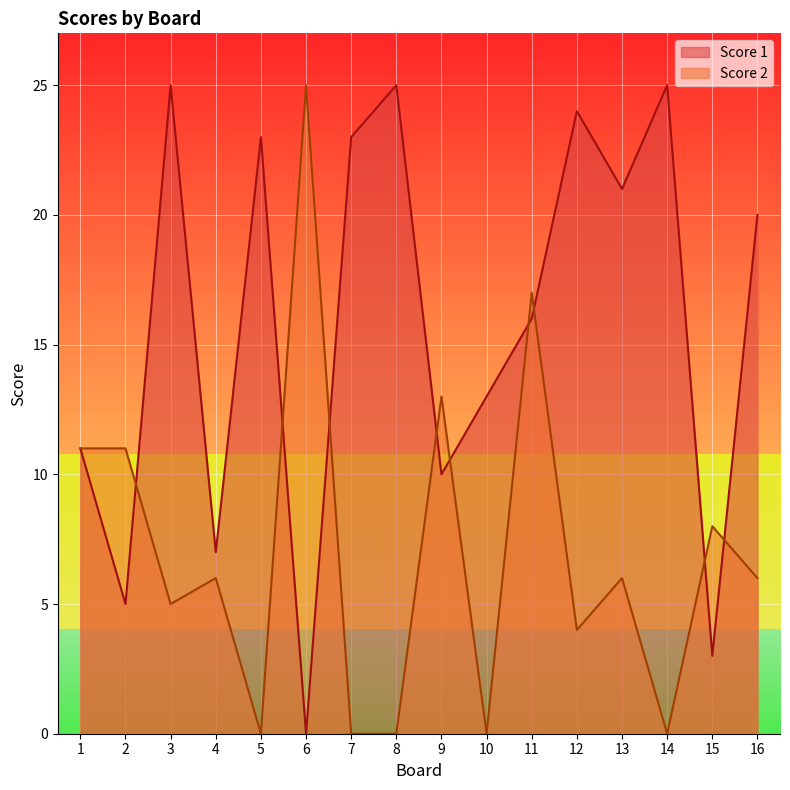

Where is Score 1 nearest to the value 12?

1